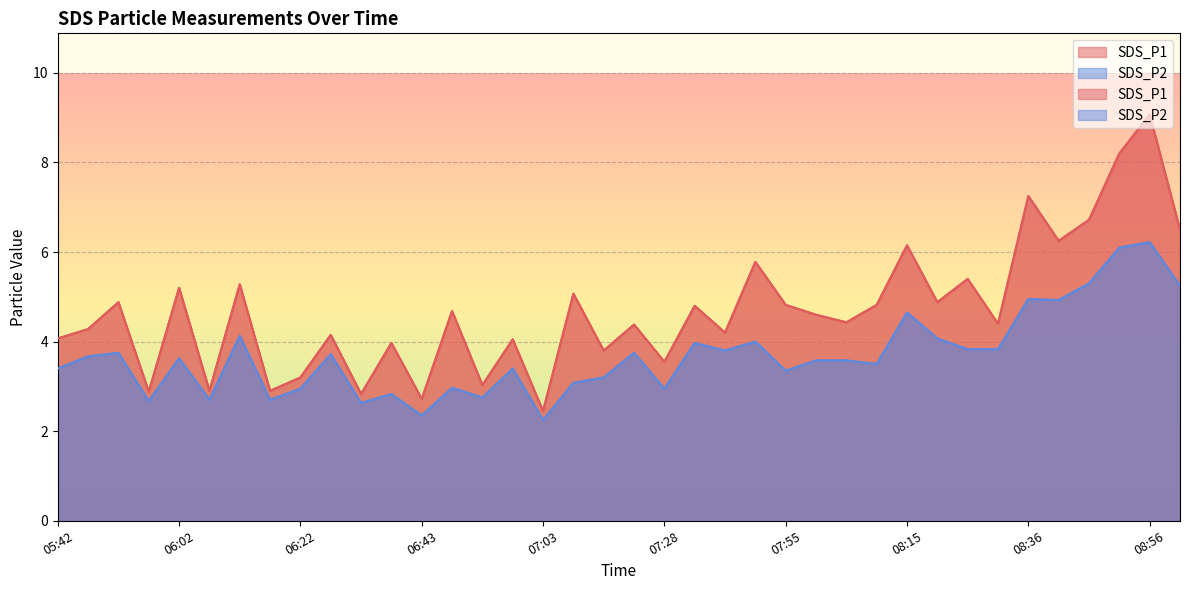

Which series has the largest total across all categories?

SDS_P1